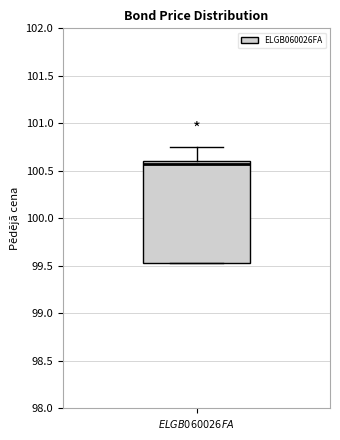

Transcribe this box plot: give where the median line is, the range the box spans, and where the two whiskers end, as read against the y-axis. The values are not printed on the chart, so give them approximately, as read against the axis.

median 100.55, box 99.55 to 100.60, whiskers 99.55 to 100.75